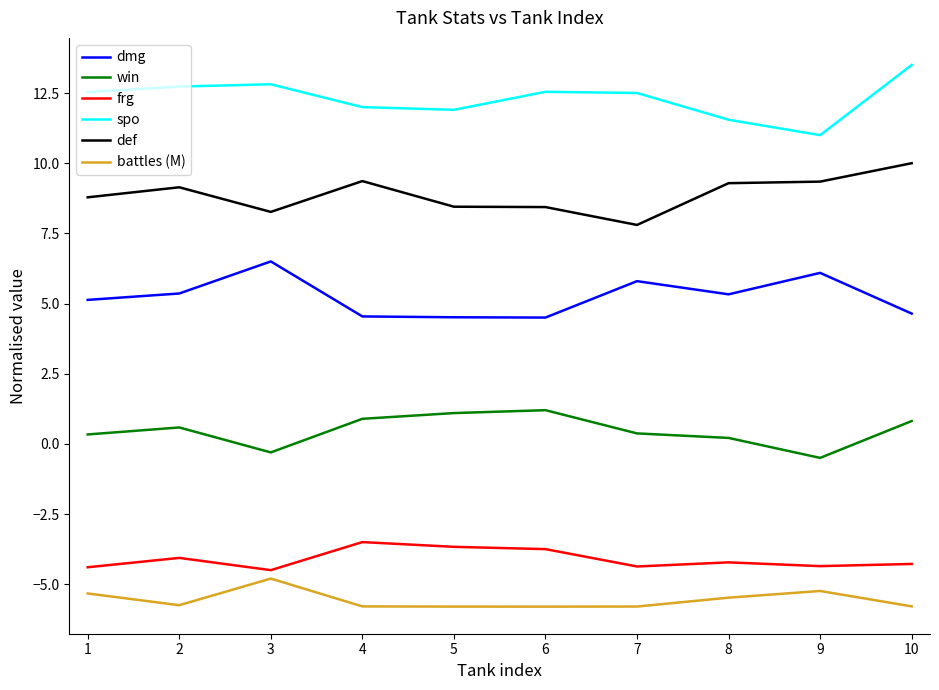

What is the difference between the maximum and minimum values in the dmg series?

2.0